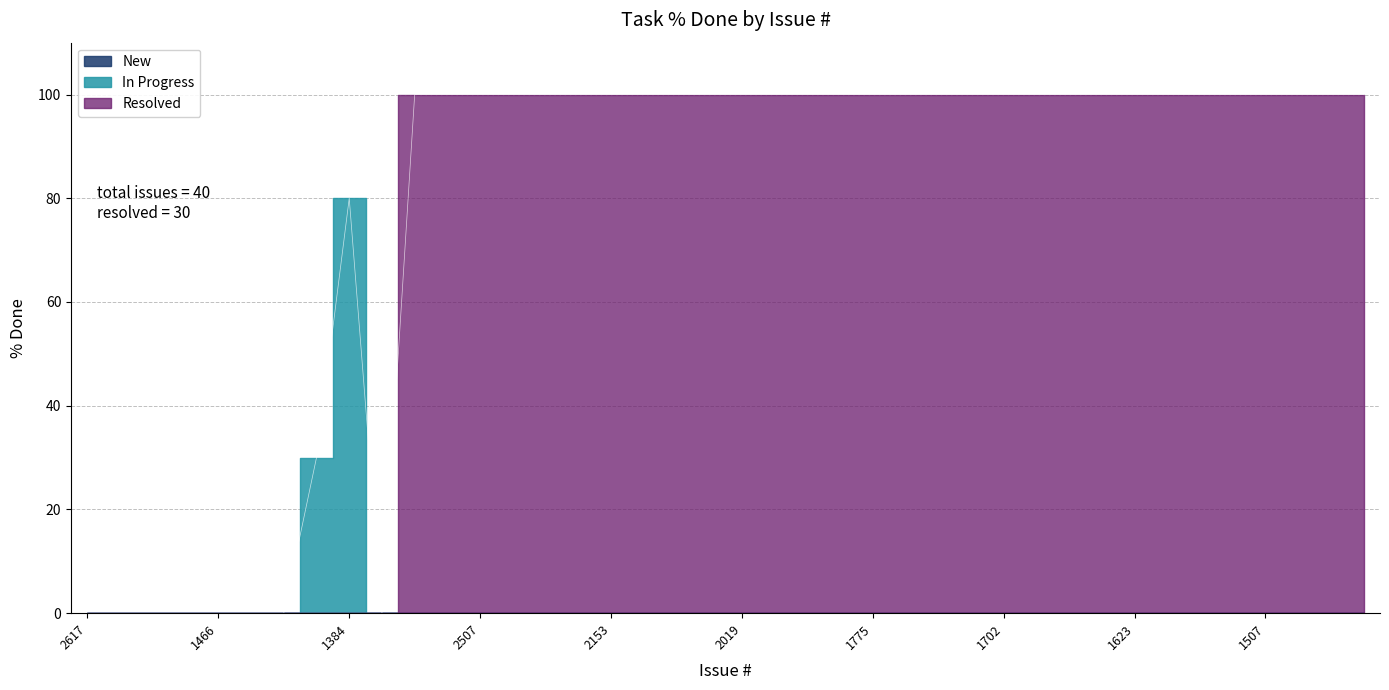

Reading left to right, list all the values displayed in this chart.

2617=0	2442=0	2441=0	1724=0	1466=0	842=0	738=0	2626=30	1384=80	1277=0	2667=100	2627=100	2507=100	2505=100	2450=100	2243=100	2153=100	2152=100	2075=100	2048=100	2019=100	2003=100	1912=100	1910=100	1775=100	1762=100	1753=100	1721=100	1702=100	1697=100	1689=100	1686=100	1623=100	1557=100	1543=100	1512=100	1507=100	1475=100	1467=100	1455=100